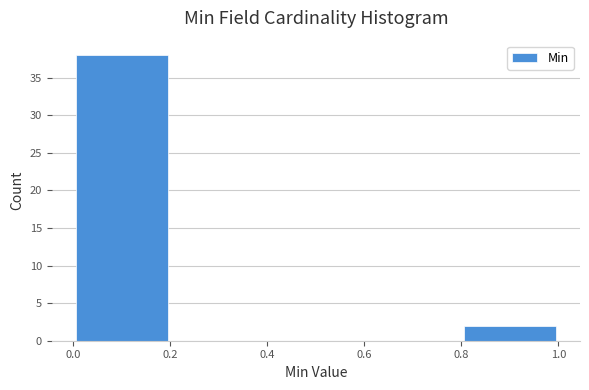

Reading left to right, transcribe this chart: for each bar, give the range it covers on the x-axis and its height. The values are not printed on the chart, so give them approximately, as read against the axis.

0.0 to 0.2: 38
0.2 to 0.4: 0
0.4 to 0.6: 0
0.6 to 0.8: 0
0.8 to 1.0: 2